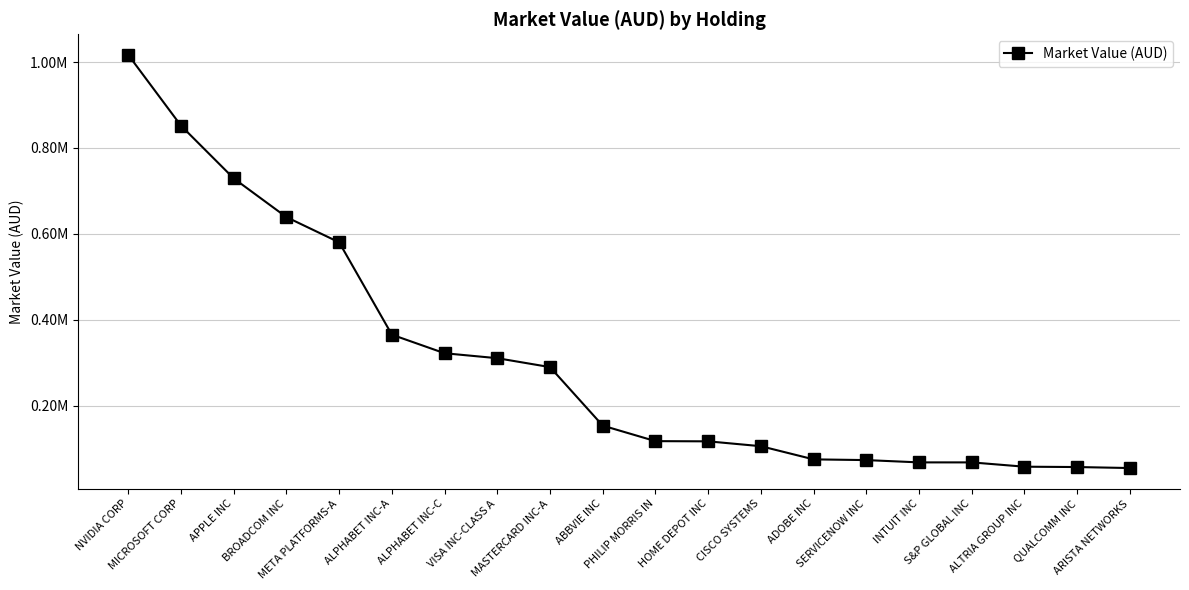

What is the sum of all values?

6057578.0